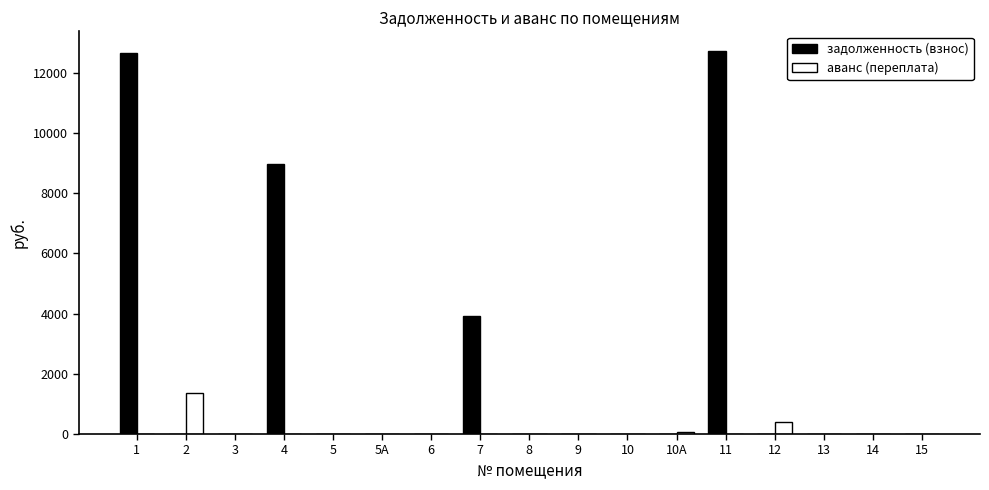

What is the greatest value displayed?

12732.5